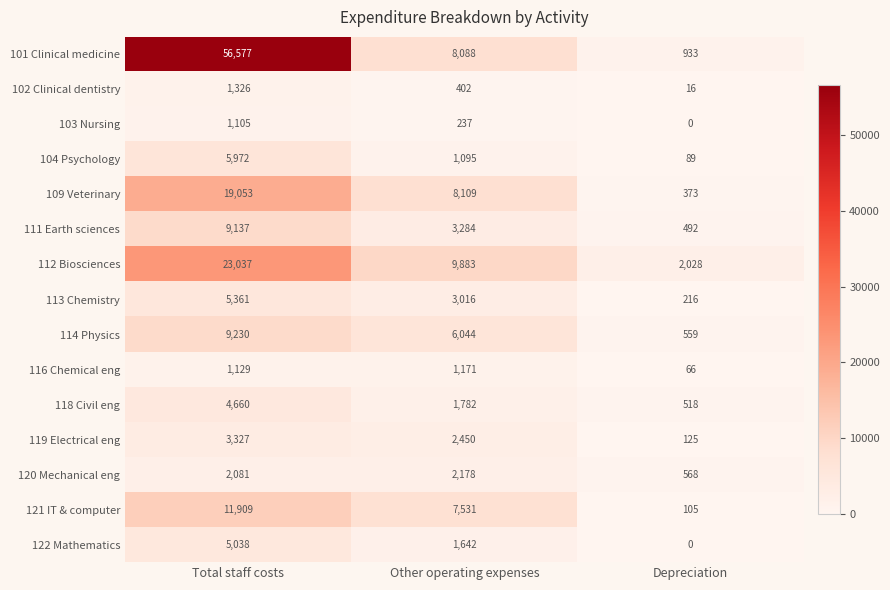

What is the difference between the highest and lowest values at Other operating expenses?

9646